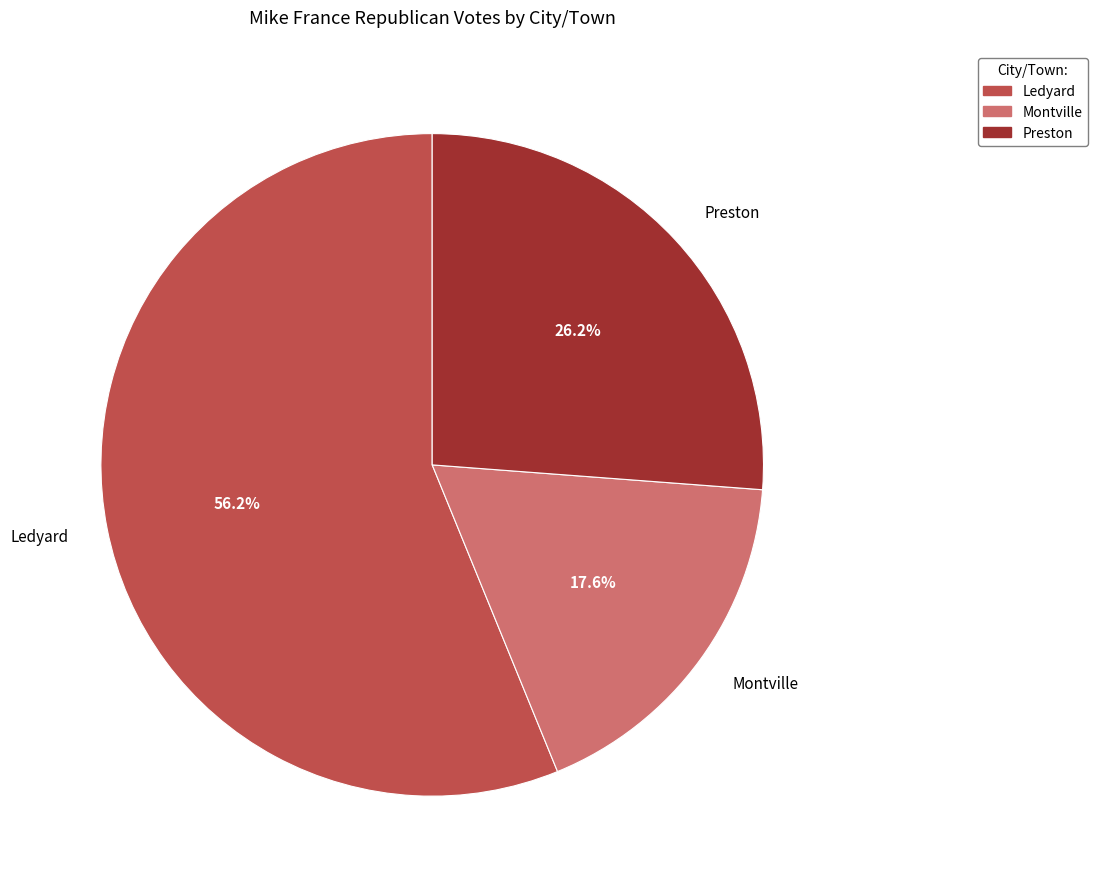

Does Preston represent more than half of the total?

No